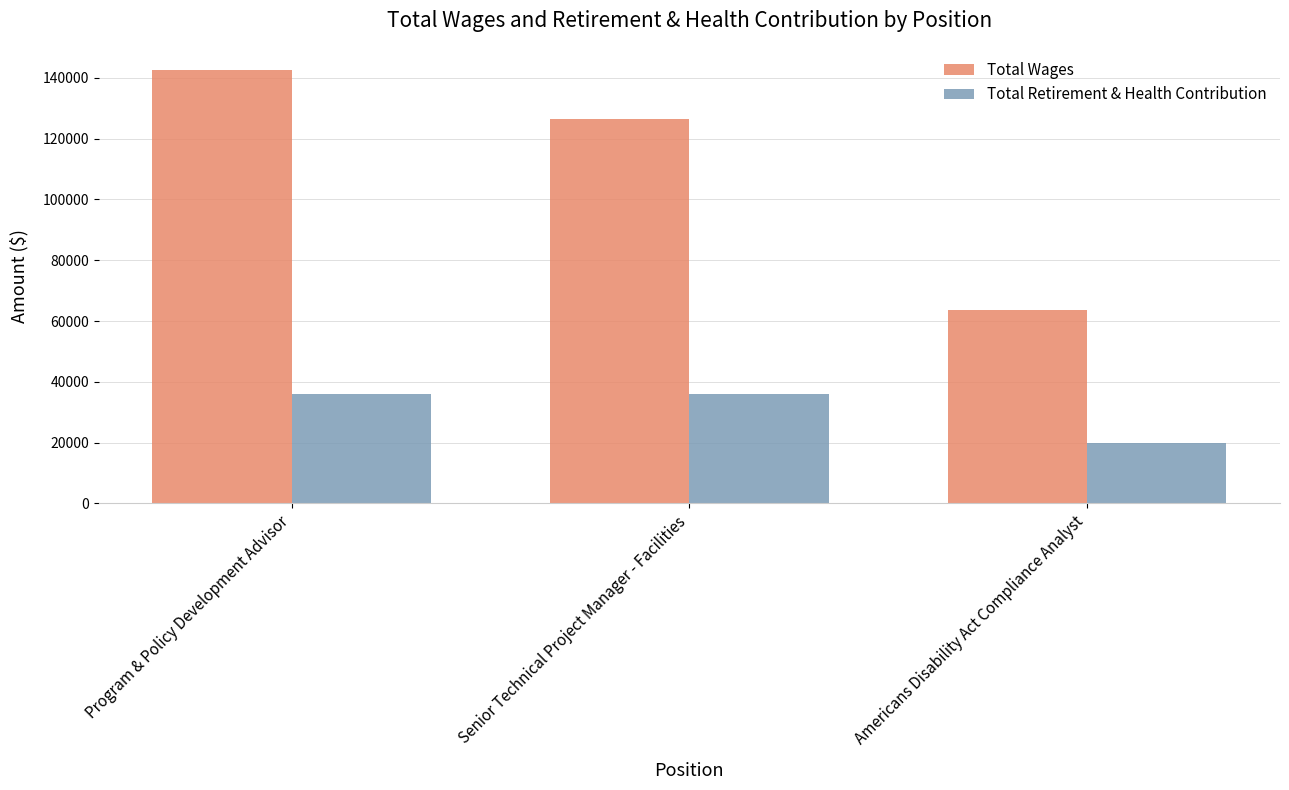

What is the sum of the Total Retirement & Health Contribution values at Senior Technical Project Manager - Facilities and Americans Disability Act Compliance Analyst?

55804